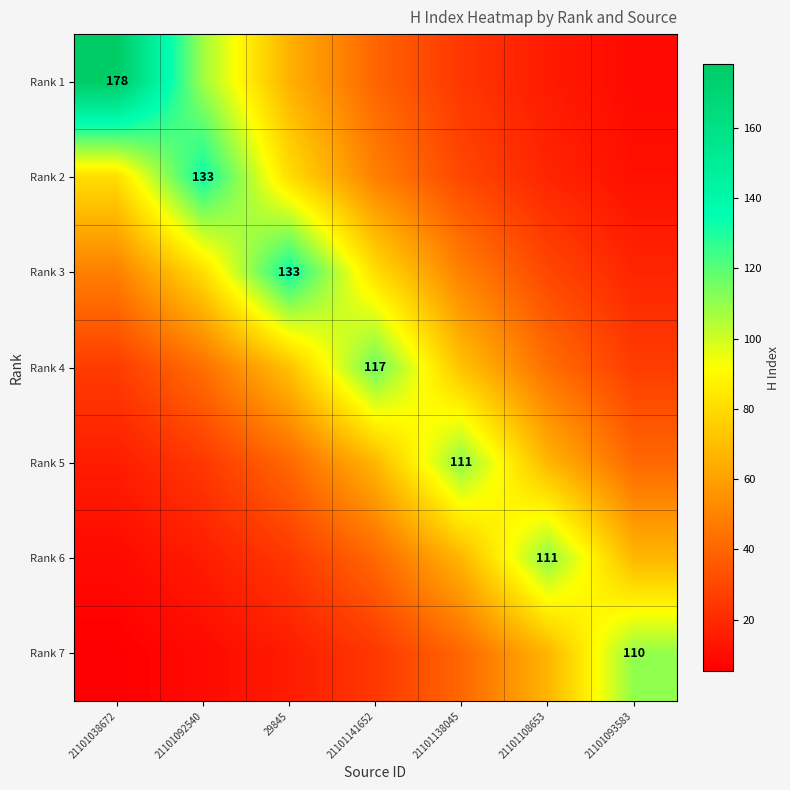

Is the value of Rank 4 at 21101141652 greater than the value of Rank 3 at 29845?

No